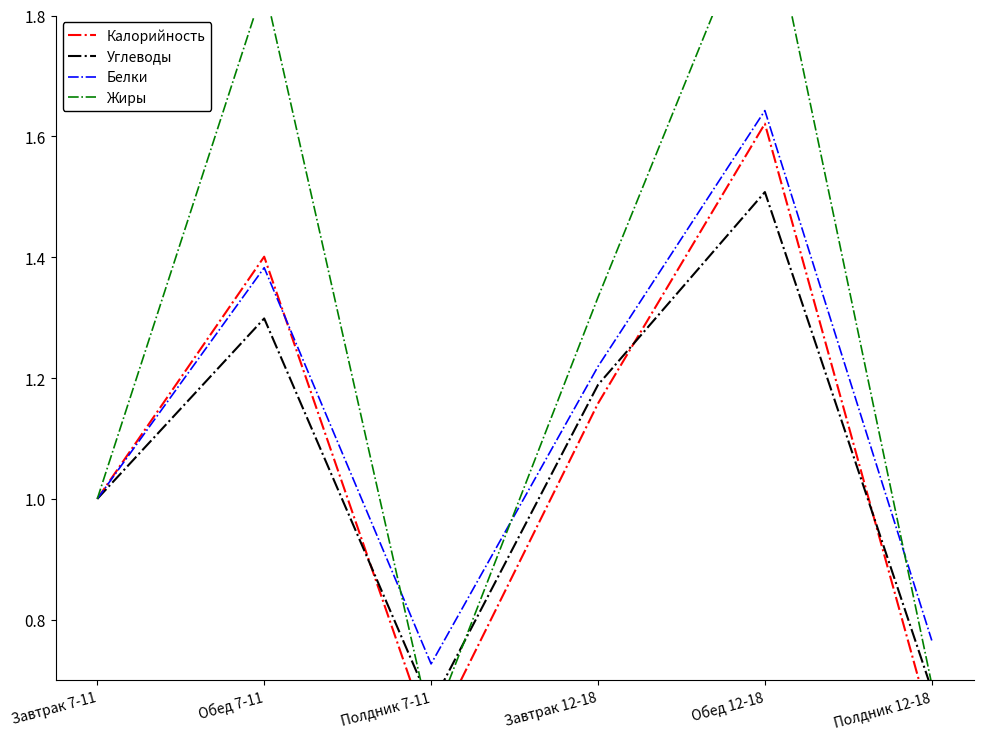

What is the minimum value for Углеводы?

0.7